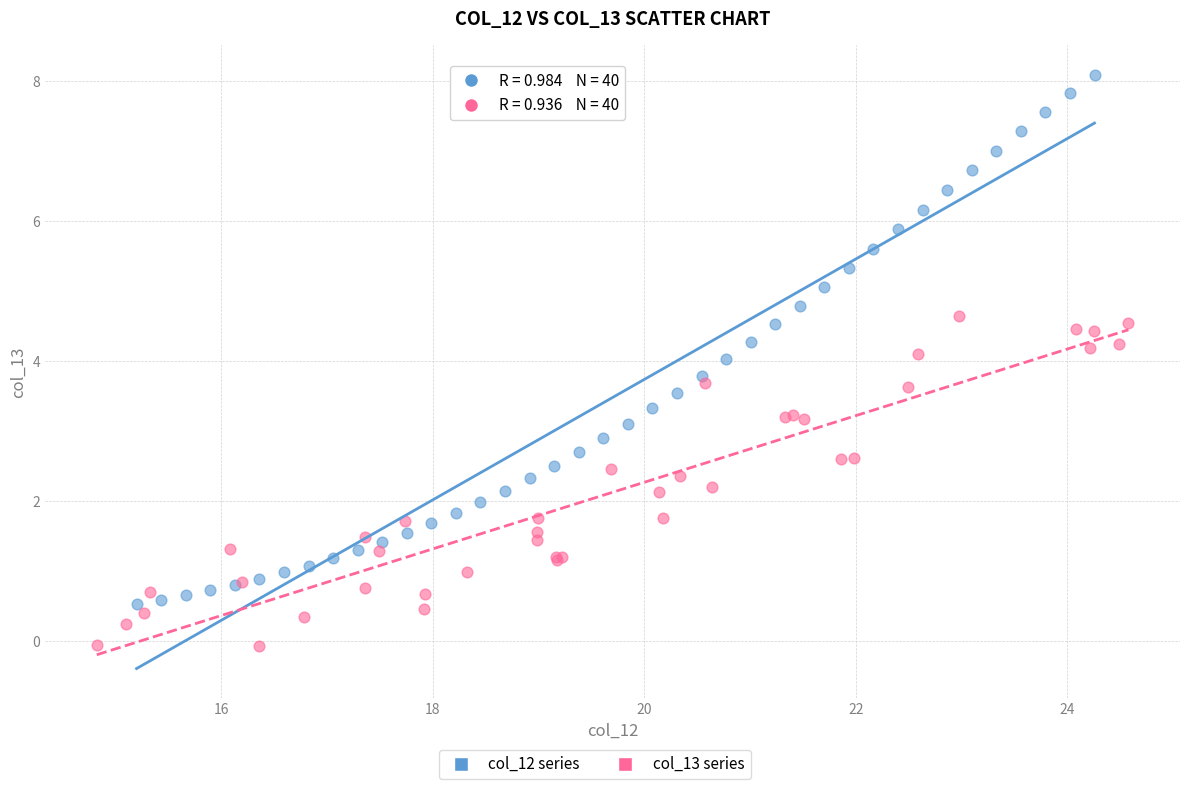

Which series reaches the maximum Y coordinate?

col_12 series